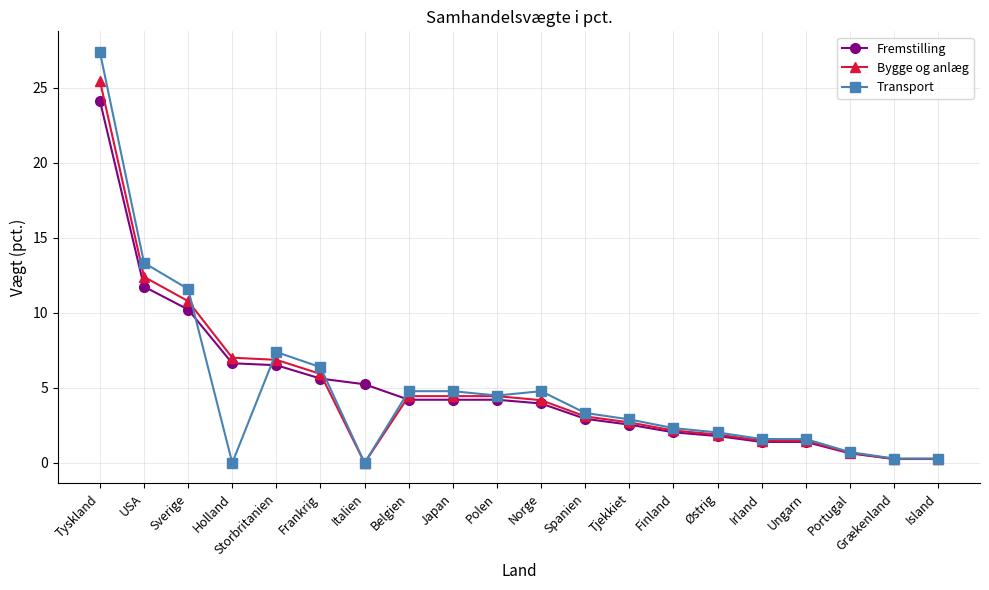

What position from the right is Italien?

14